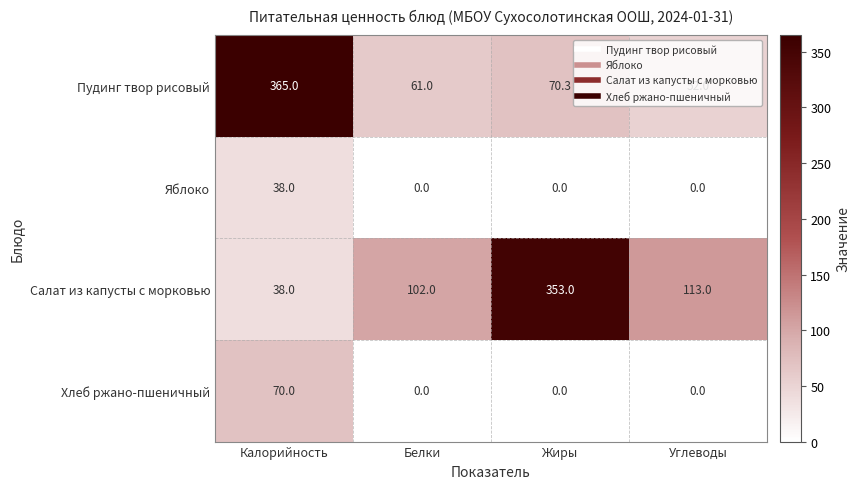

List the labels in order of Салат из капусты с морковью value, largest first.

Жиры, Углеводы, Белки, Калорийность